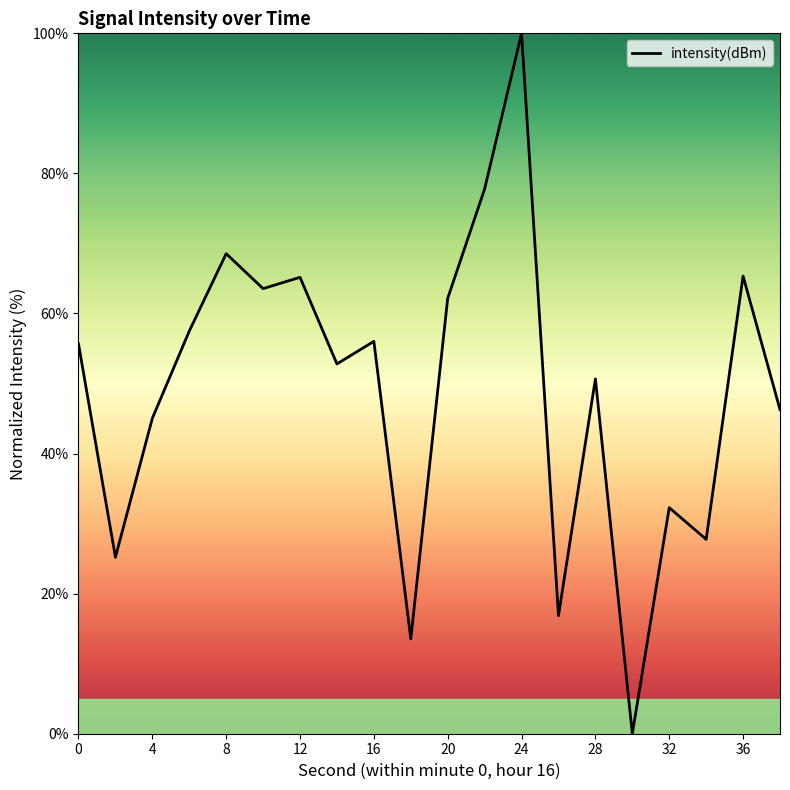

What is the maximum value shown in the chart?

100.0